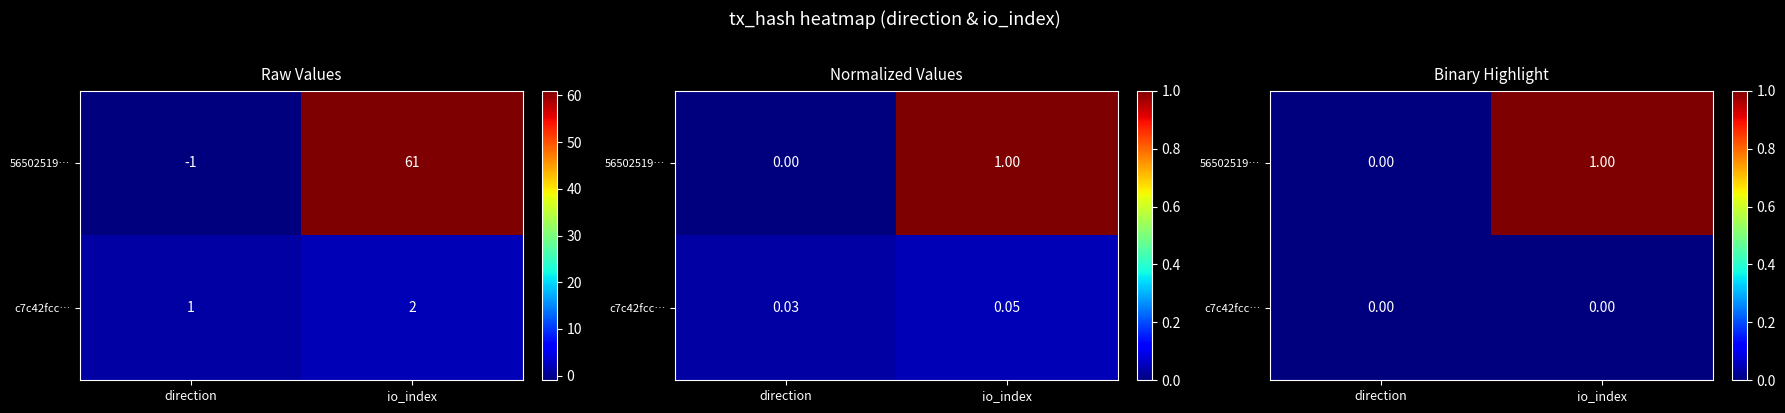

What is the sum of all 56502519… values?

1